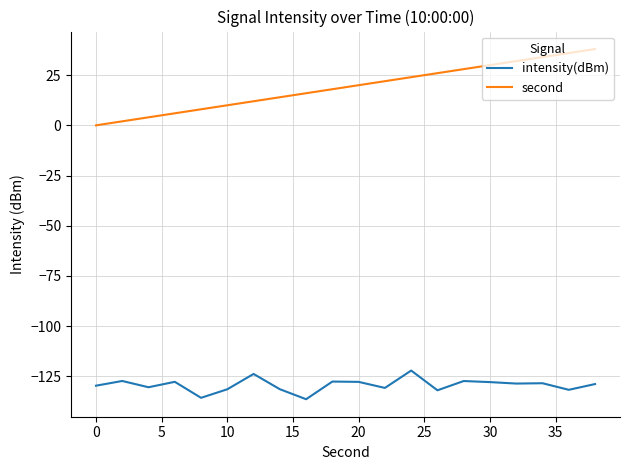

What is the maximum value for second?

38.0